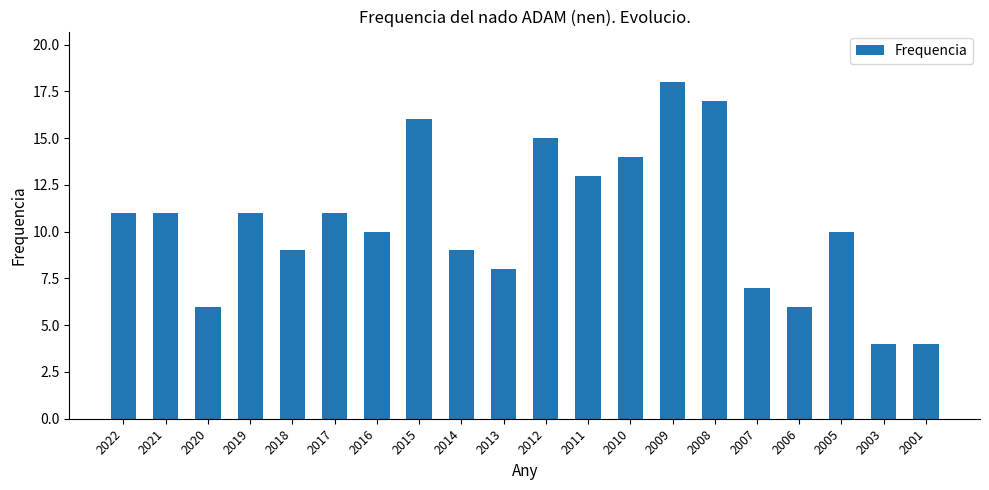

What is the minimum value shown in the chart?

4